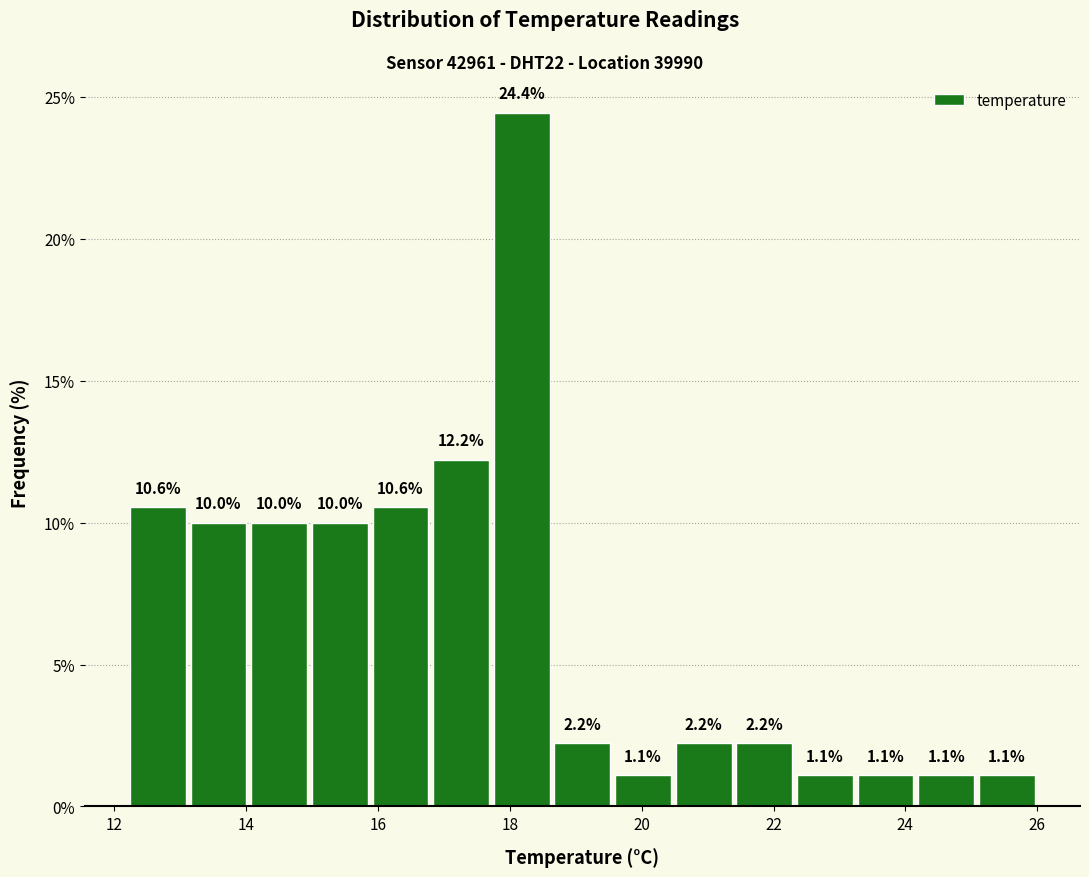

Over which range of the x-axis is the bar tallest?

17.72 to 18.64